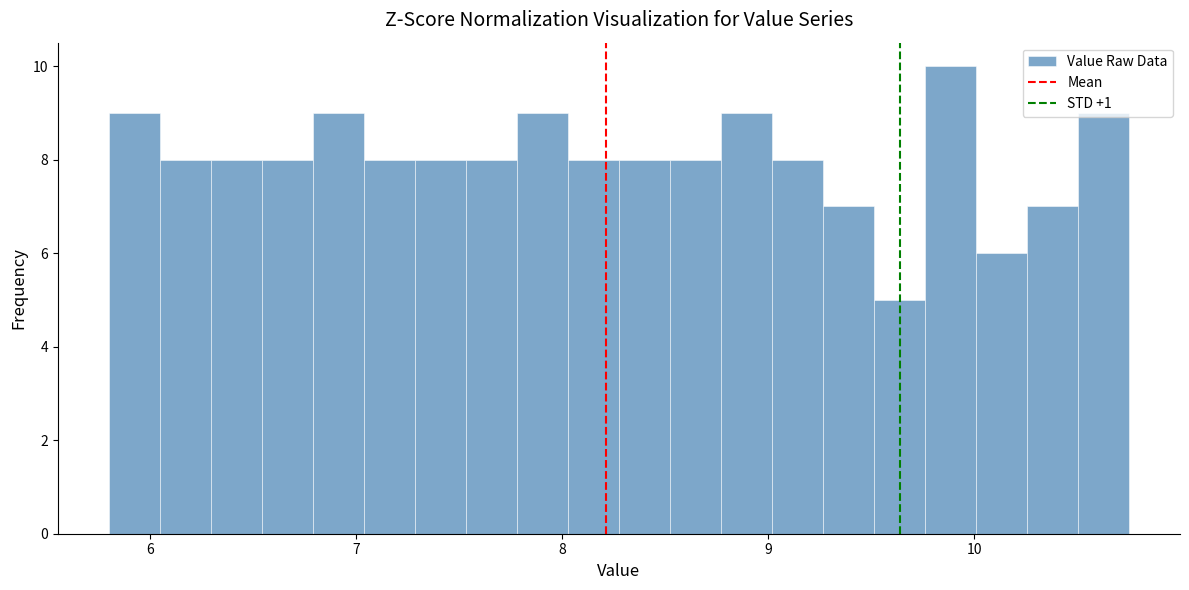

Around what value on the x-axis is the tallest bar? Give the approximate position of its centre, as read against the axis.

9.9